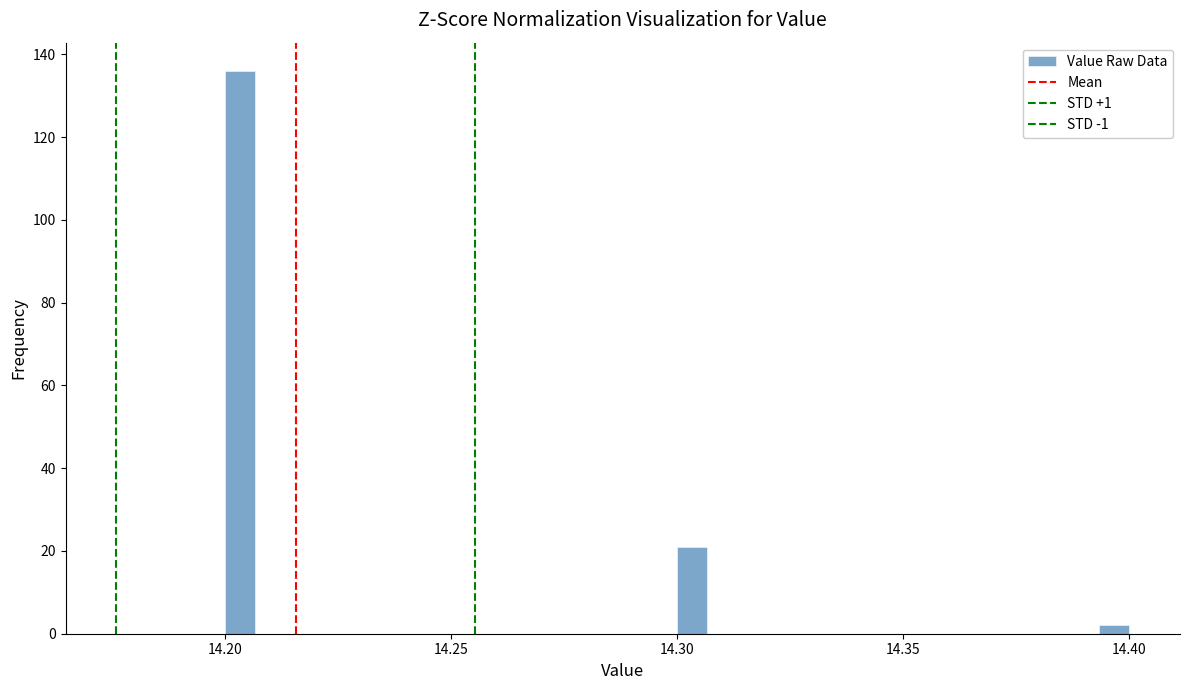

Read against the x-axis, roughly where is the centre of the tallest bar?

14.205